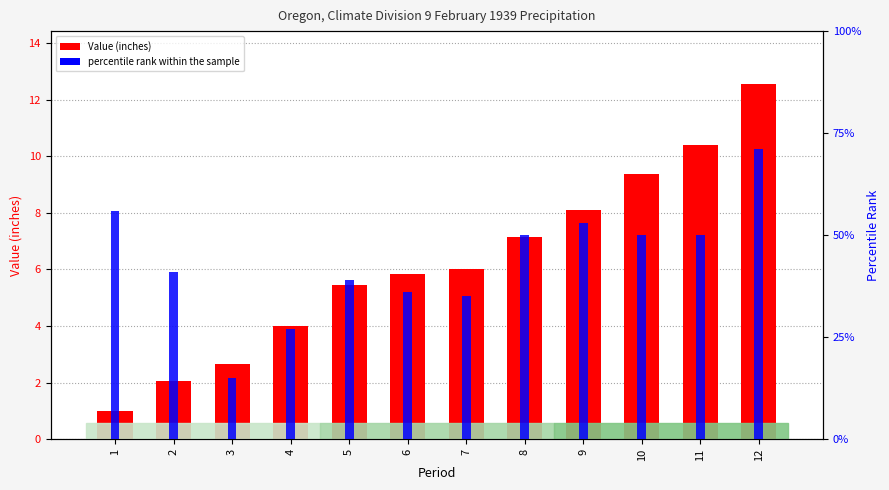

Which series has the largest total across all categories?

Value (inches)